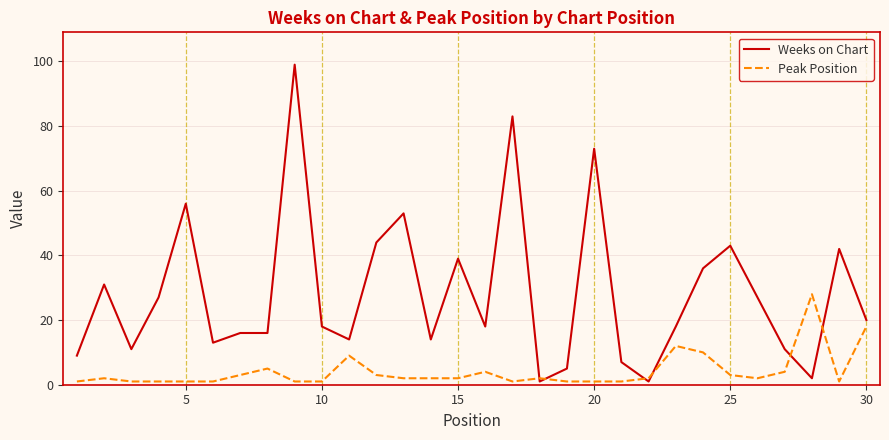

Which series ends up on top after the final intersection of Peak Position and Weeks on Chart?

Weeks on Chart